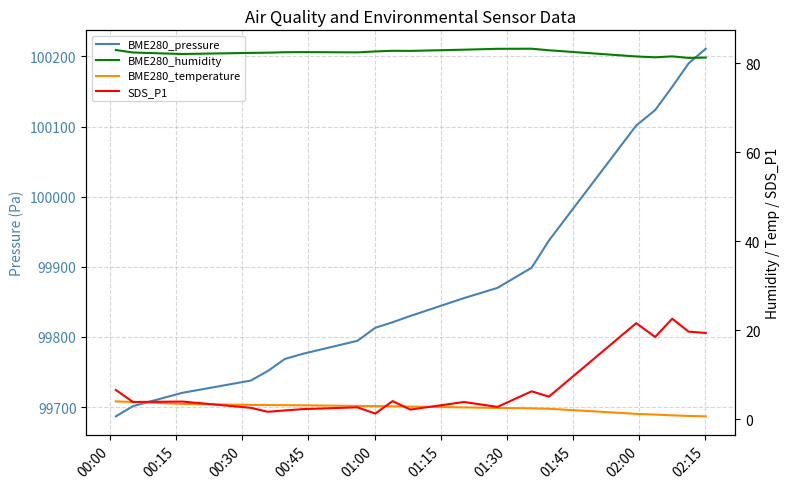

True or false: BME280_temperature has a value of 0.3 at 16.

False